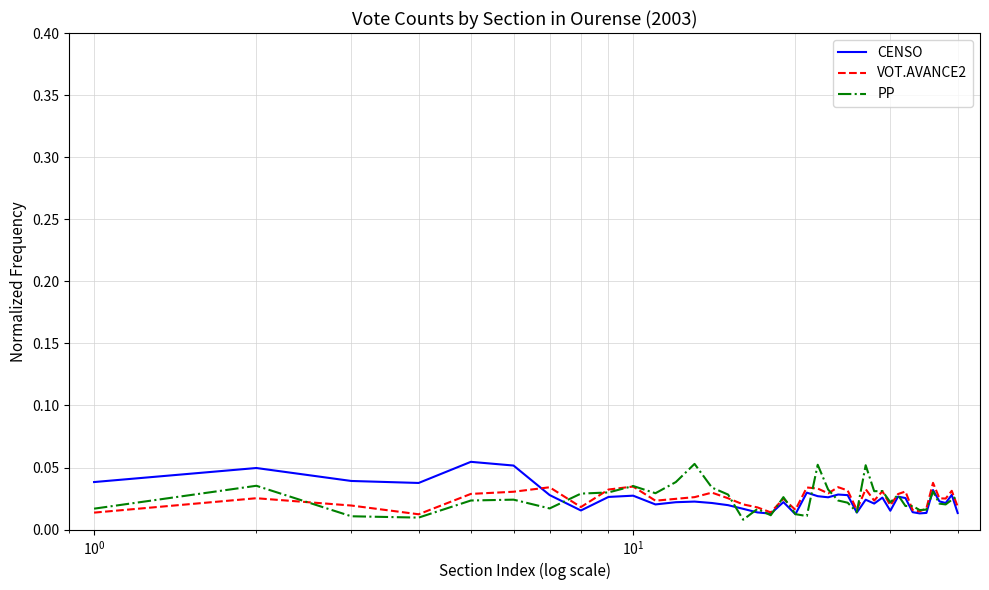

What are all the series names shown in the legend?

CENSO, VOT.AVANCE2, PP